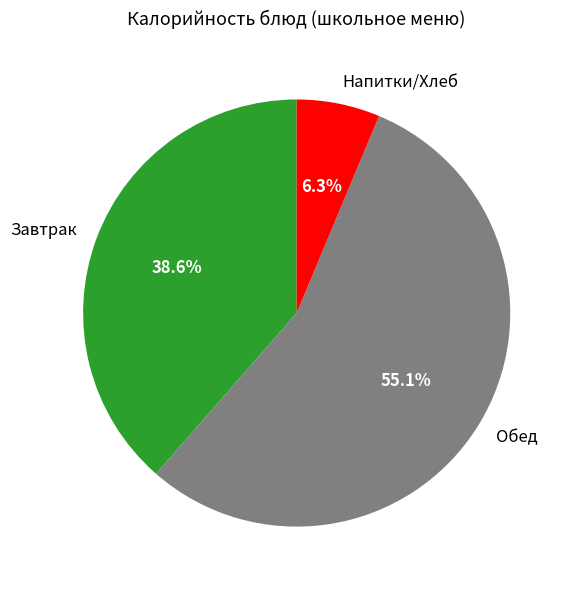

Combined, do Напитки/Хлеб and Завтрак account for over 50%?

No